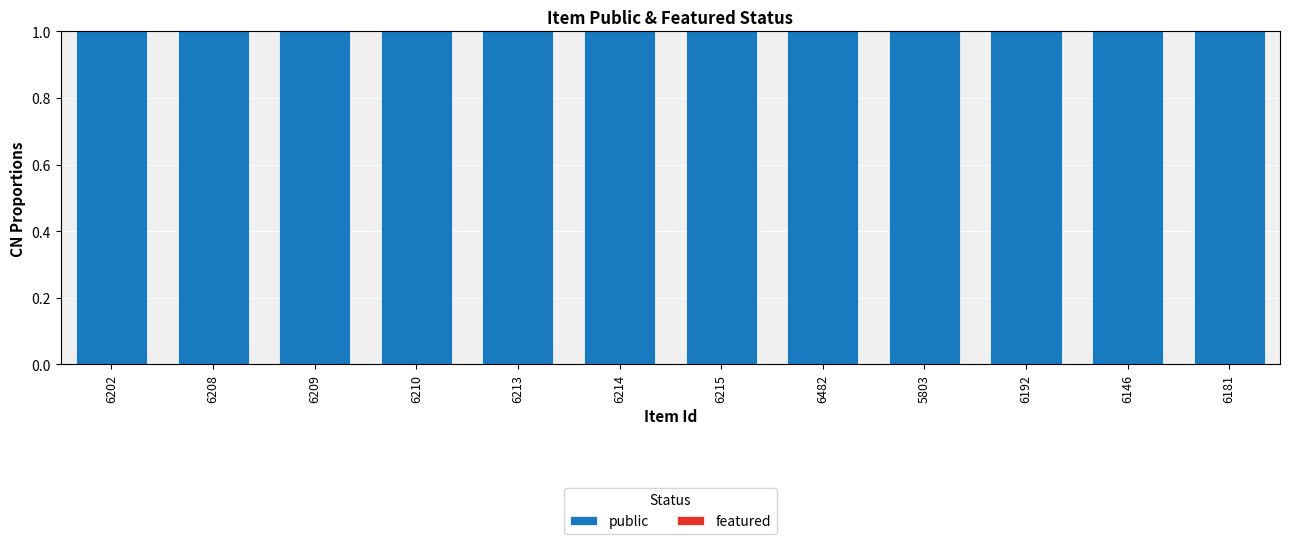

Rank the series by their average value, from highest to lowest.

public, featured